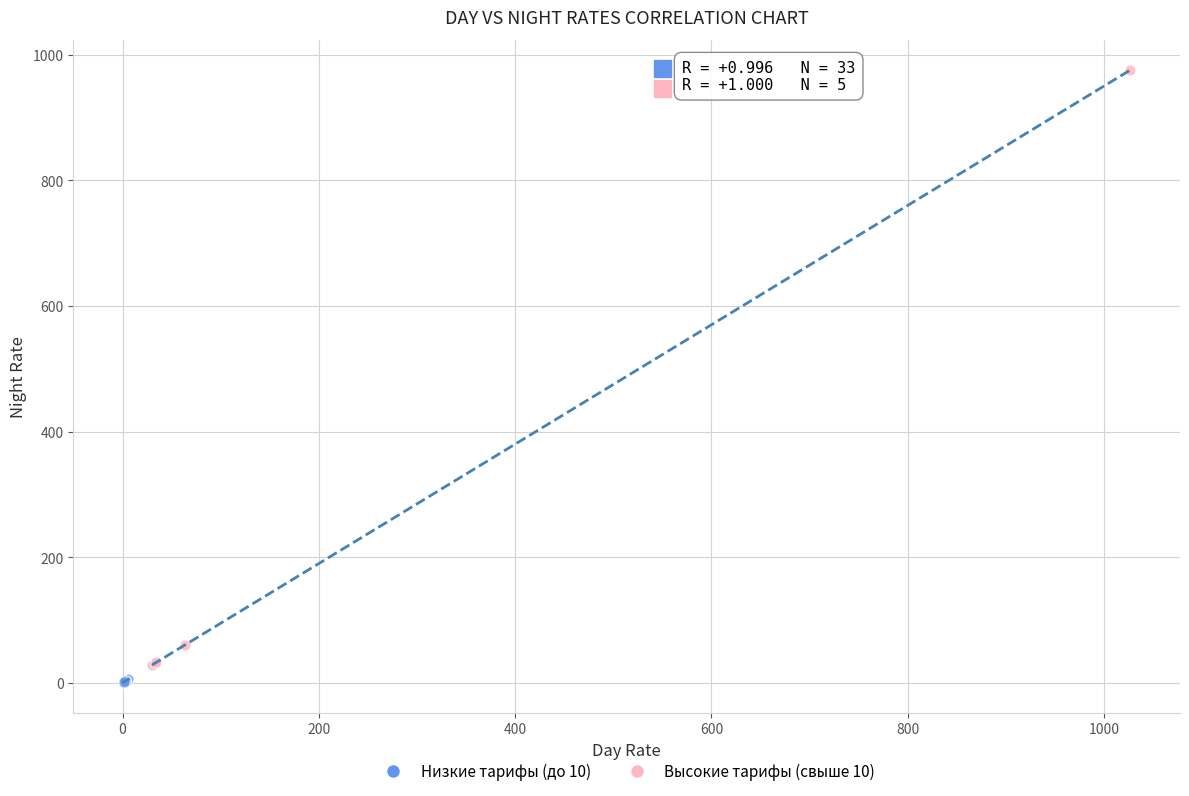

Which series reaches the maximum Y coordinate?

Высокие тарифы (свыше 10)